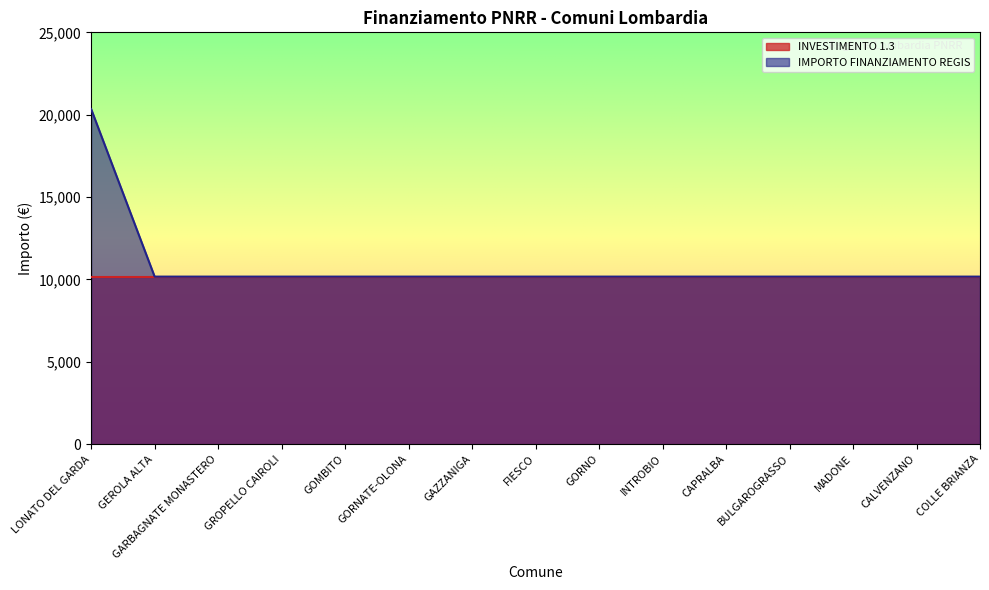

What is the label of the 3rd point from the right?

MADONE